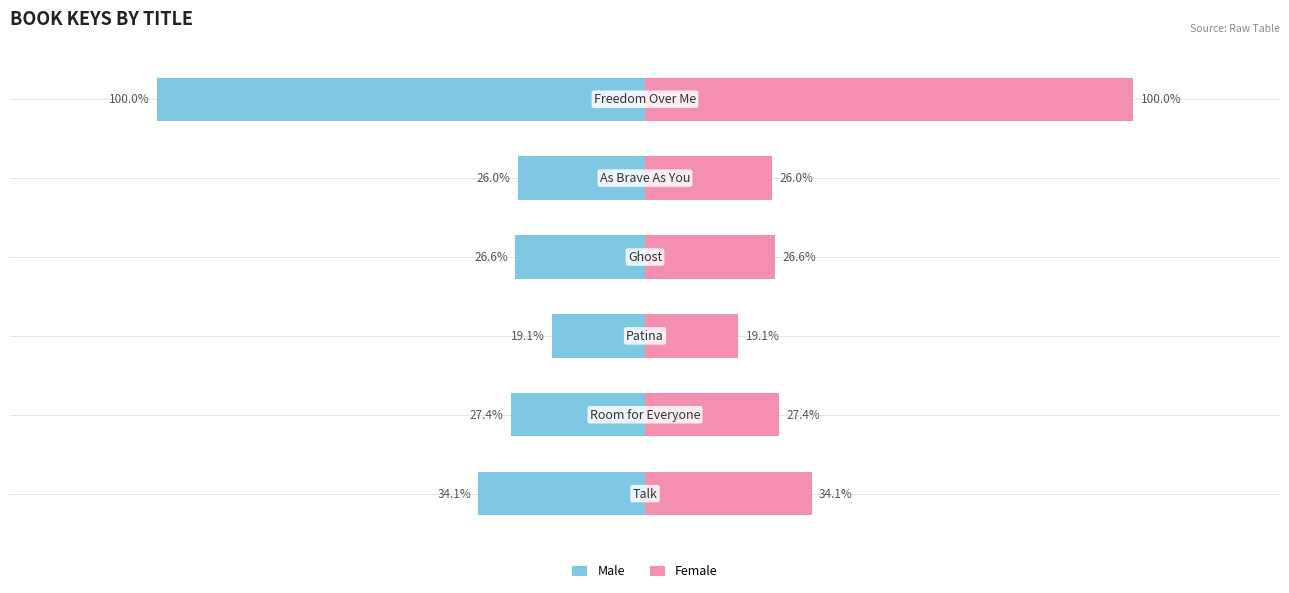

List the series in order of their overall mean, highest first.

Female, Male